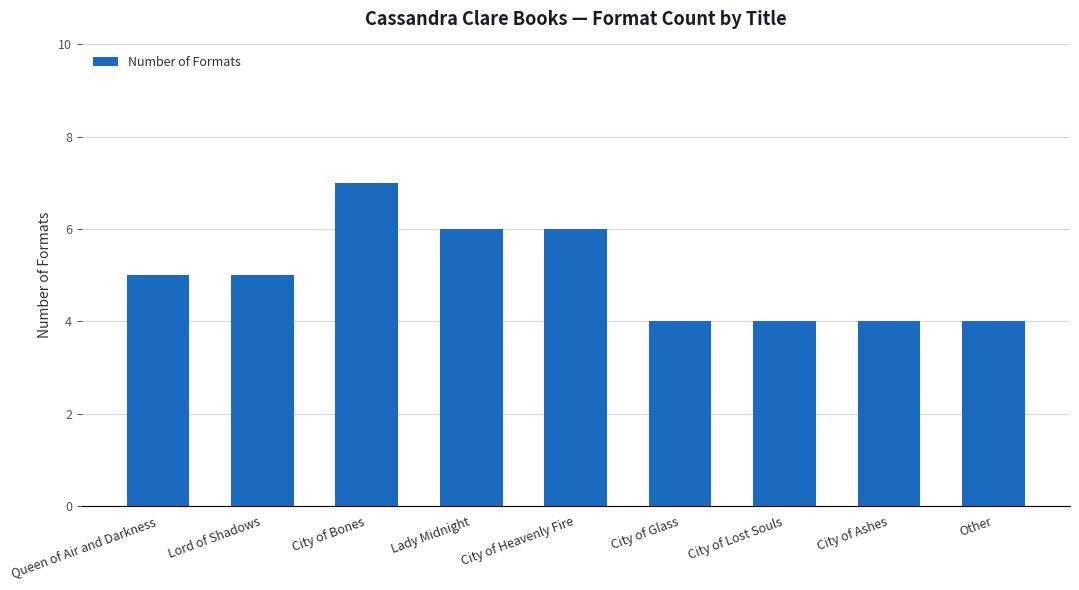

Count the number of data series in this chart.

1